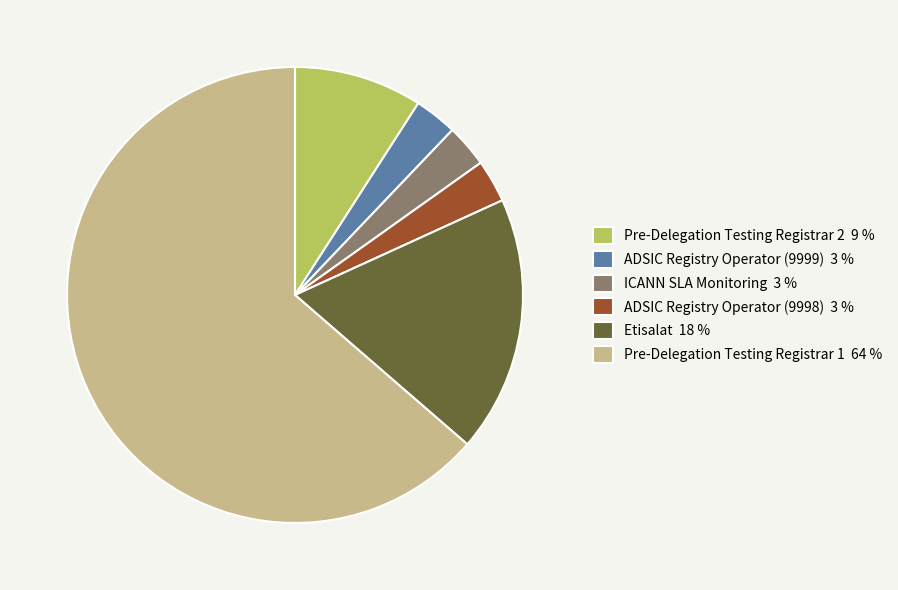

Count the number of slices in the pie.

6